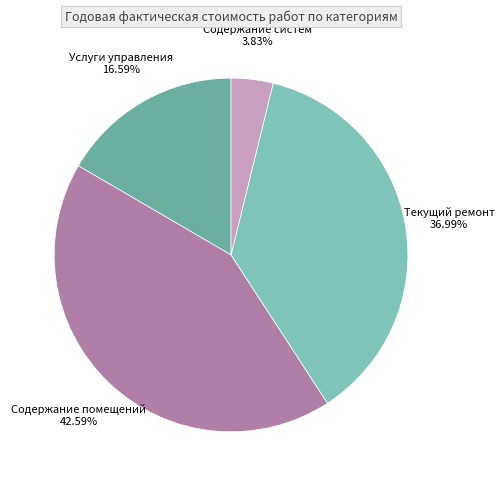

To the nearest percent, what is the combined percentage of Содержание систем and Услуги управления?

20%